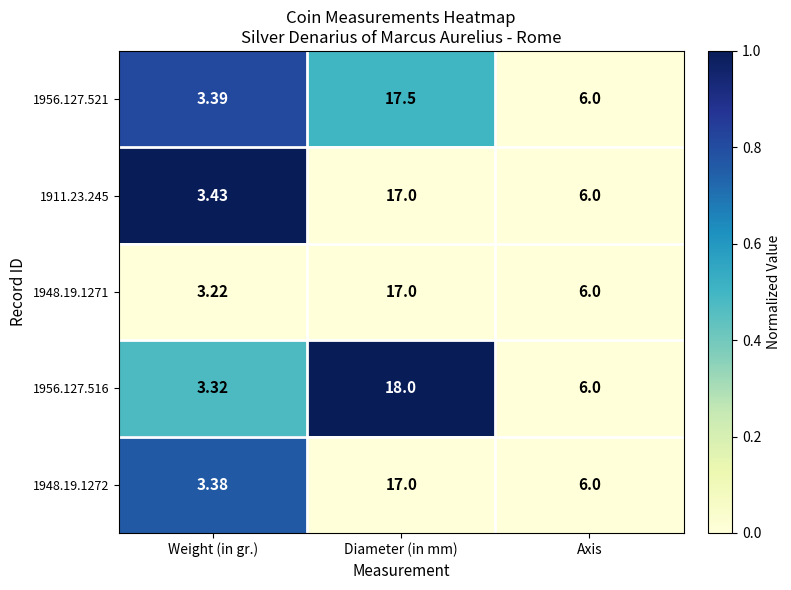

Which label corresponds to the smallest value in the chart?

Weight (in gr.)